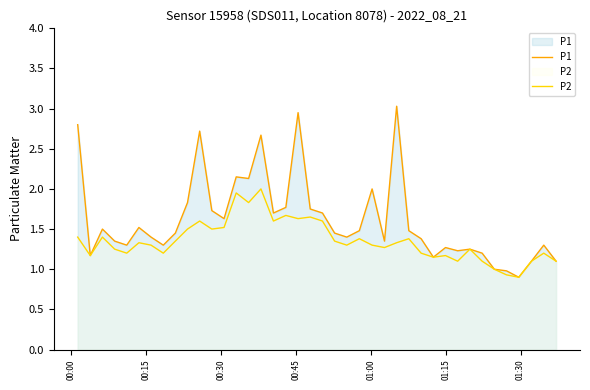

What is the minimum value shown in the chart?

0.9